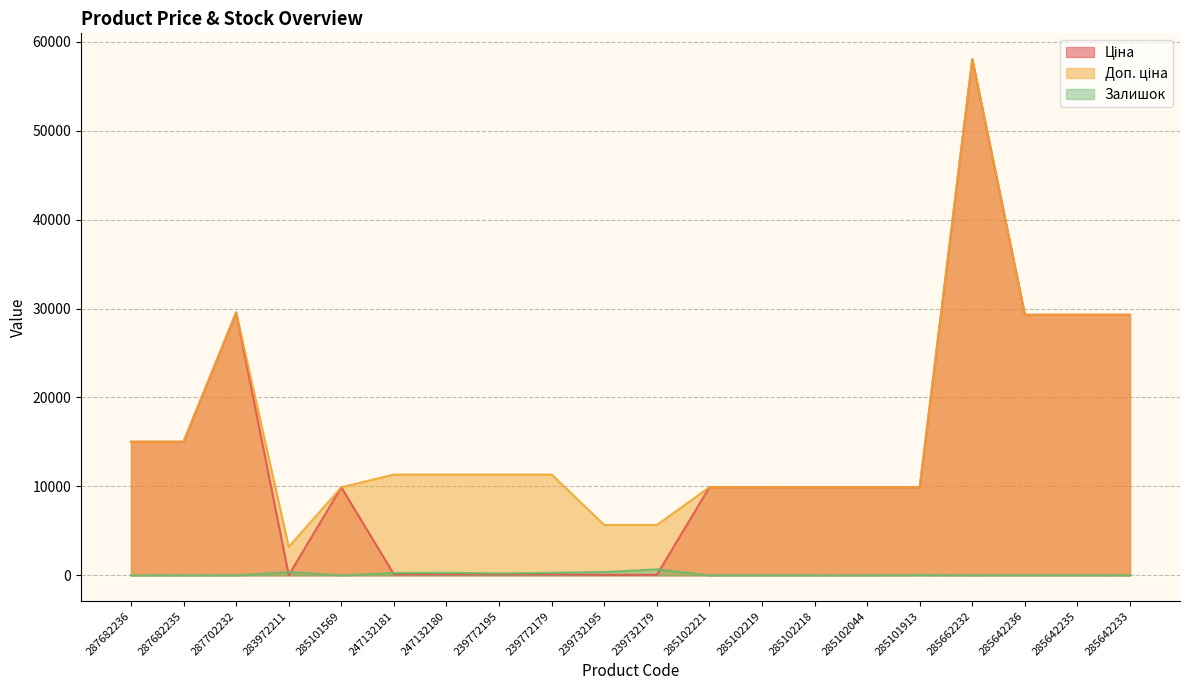

What value does the Доп. ціна series have at 239732179?

5667.0